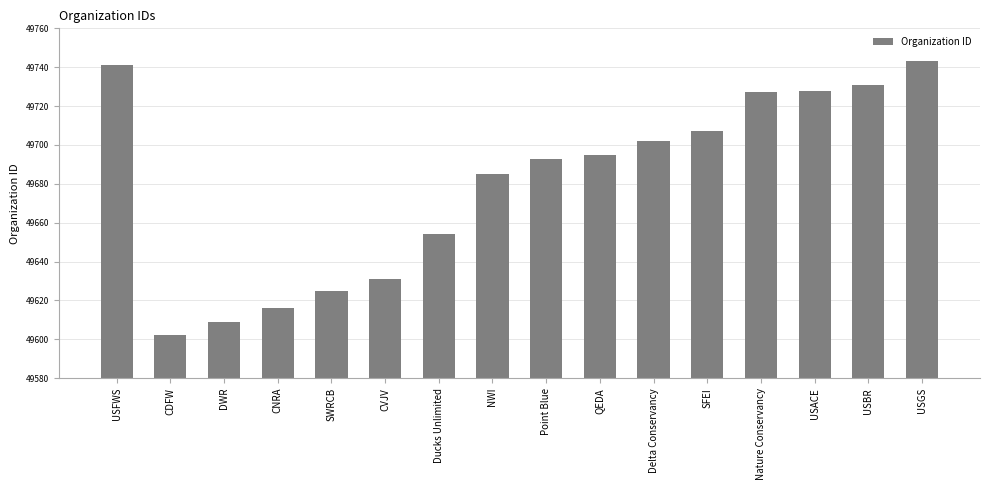

Reading left to right, extract all data points from this chart.

USFWS=49741	CDFW=49602	DWR=49609	CNRA=49616	SWRCB=49625	CVJV=49631	Ducks Unlimited=49654	NWI=49685	Point Blue=49693	QEDA=49695	Delta Conservancy=49702	SFEI=49707	Nature Conservancy=49727	USACE=49728	USBR=49731	USGS=49743